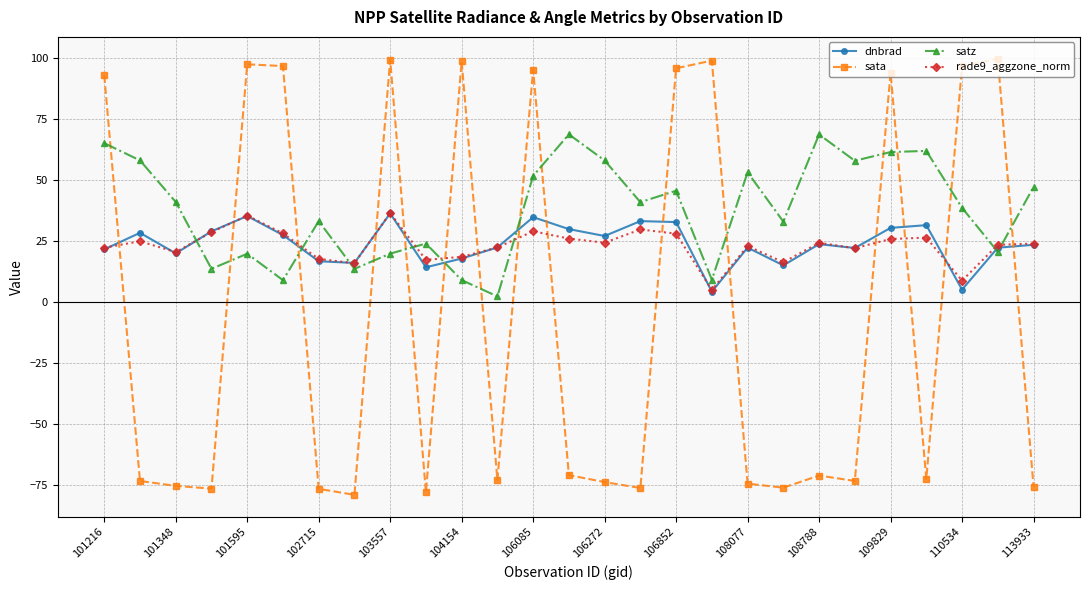

How many categories are shown in the chart?

27